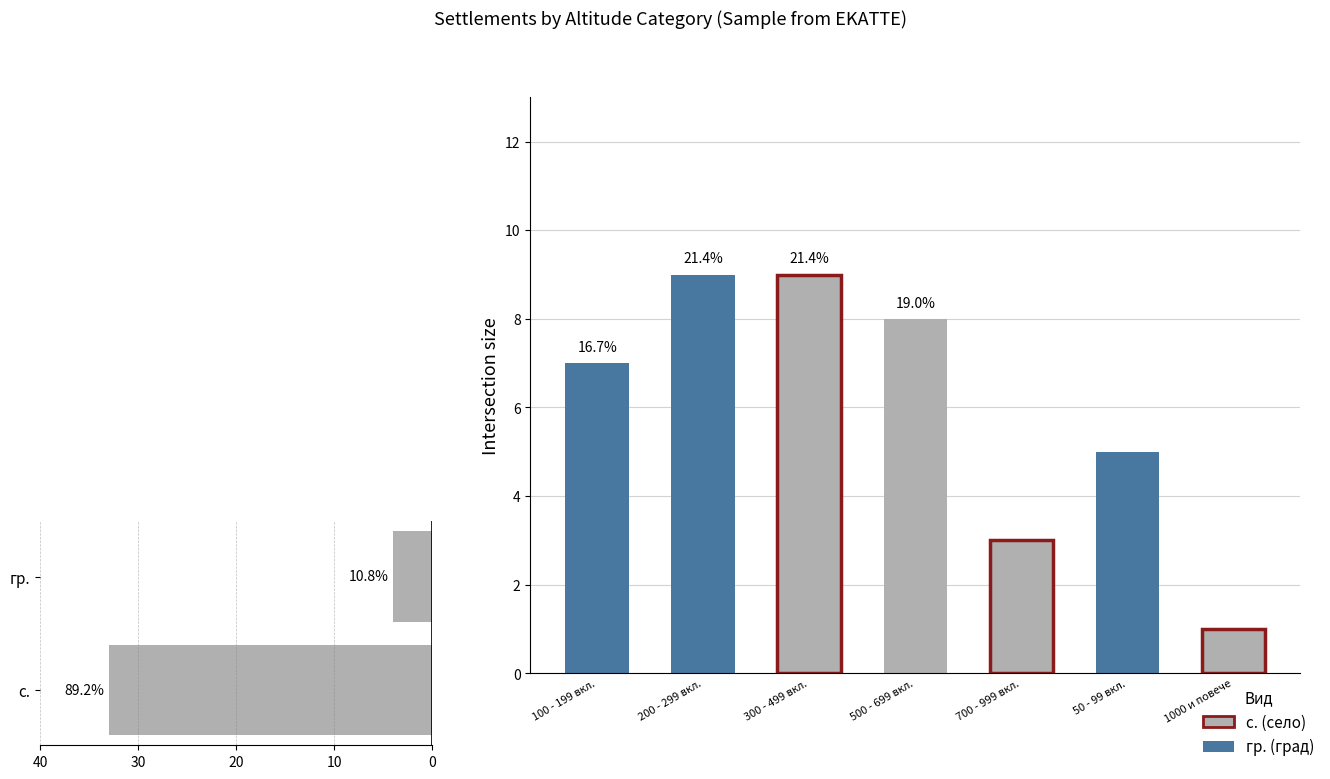

What is the maximum value shown in the chart?

33